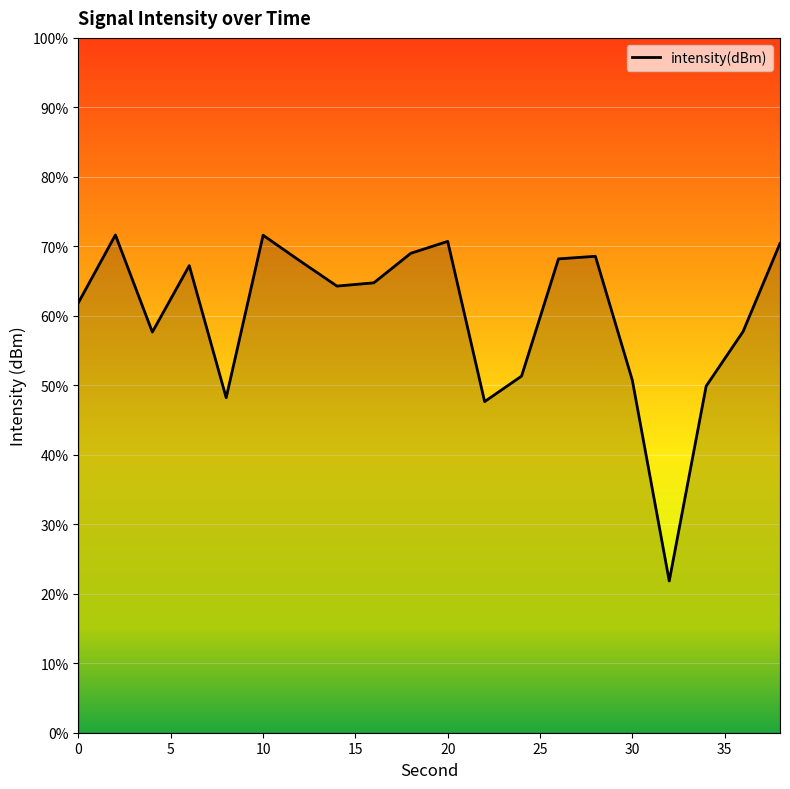

The value at 0 is -78.3. True or false?

False